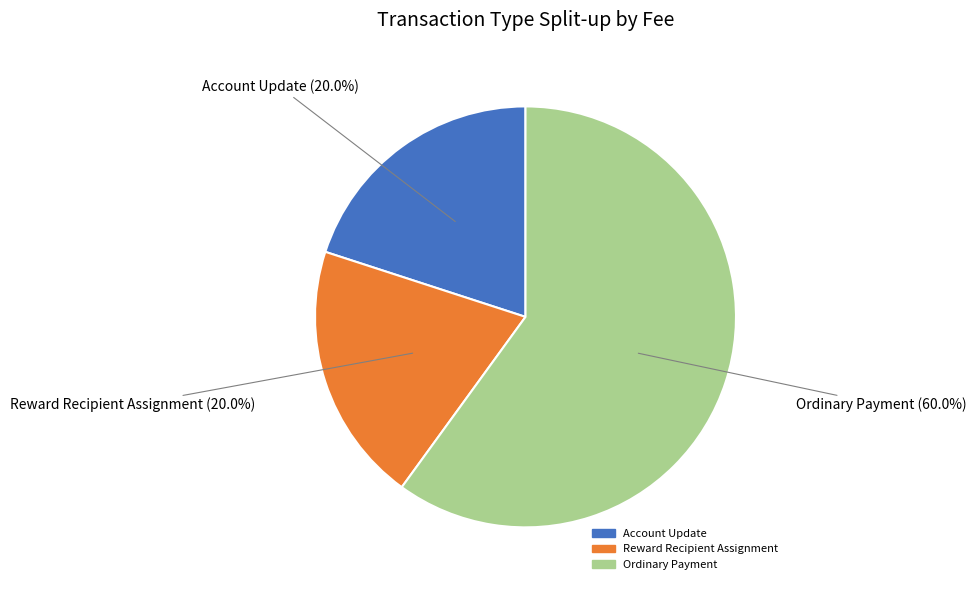

Which slice is the largest?

Ordinary Payment